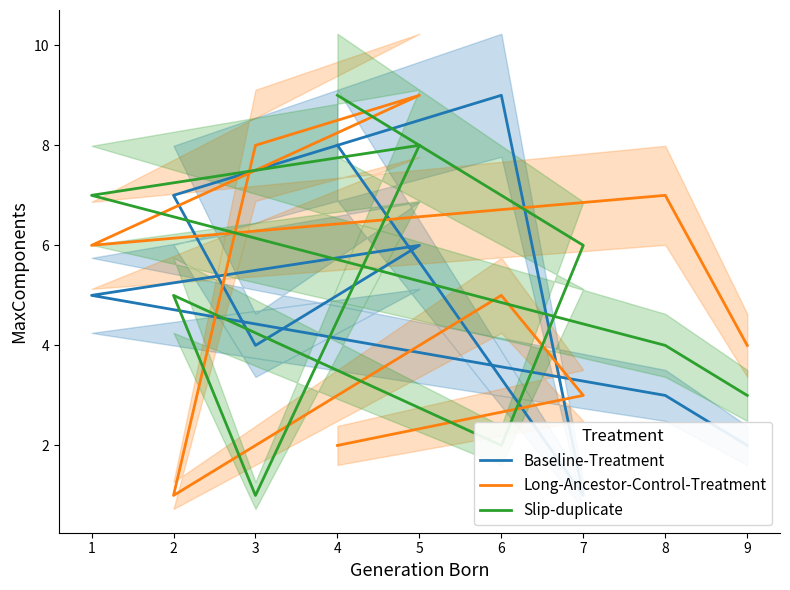

The value of Slip-duplicate at 1 is 5. True or false?

False